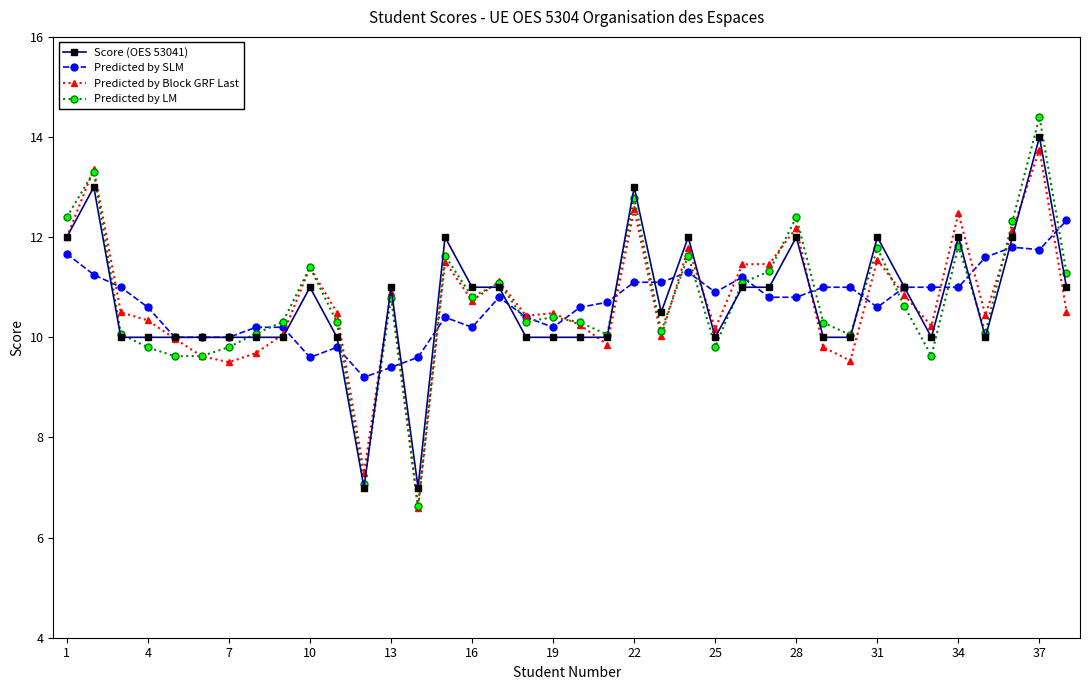

What is the difference between the maximum and minimum values in the Predicted by SLM series?

3.1